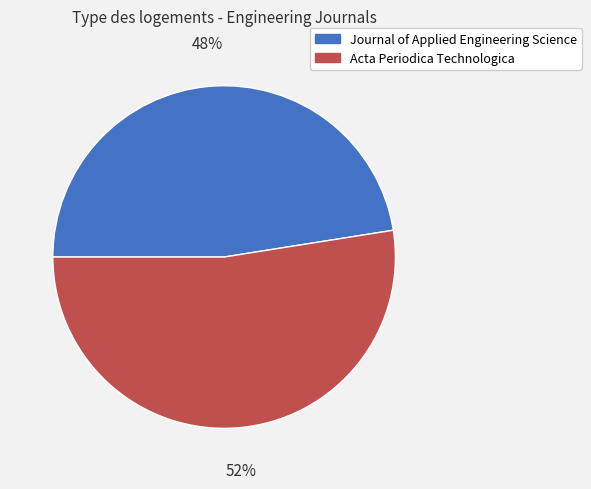

Which category has the biggest portion of the pie?

Acta Periodica Technologica